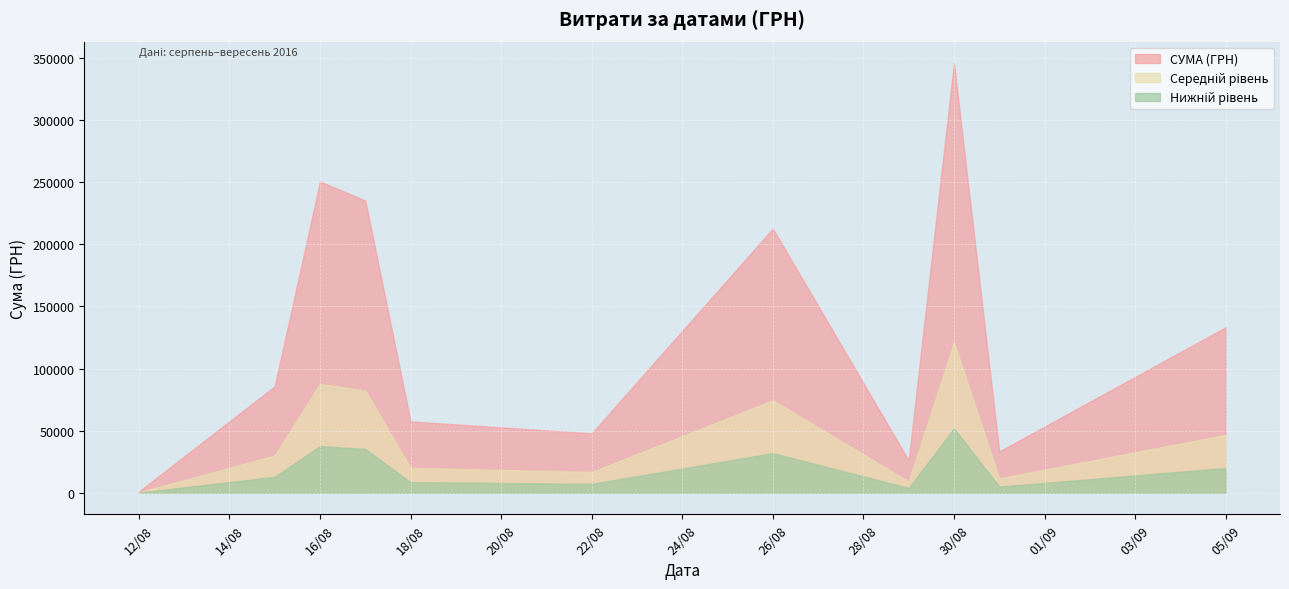

Between 12/08 and 30/08, which series saw the biggest shift?

СУМА (ГРН)